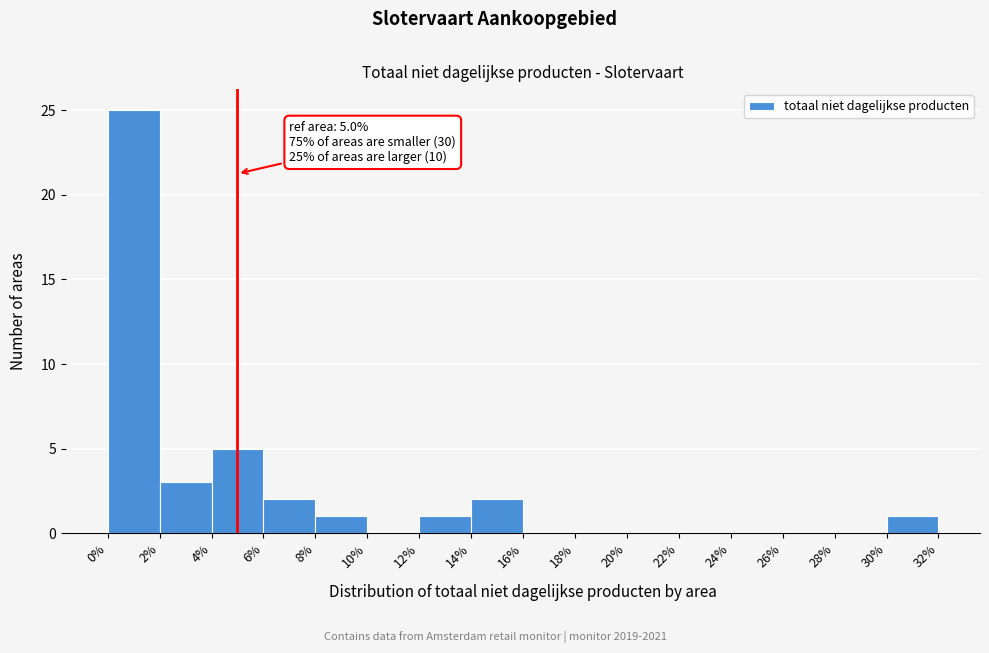

Over which range of the x-axis is the bar tallest?

0% to 2%